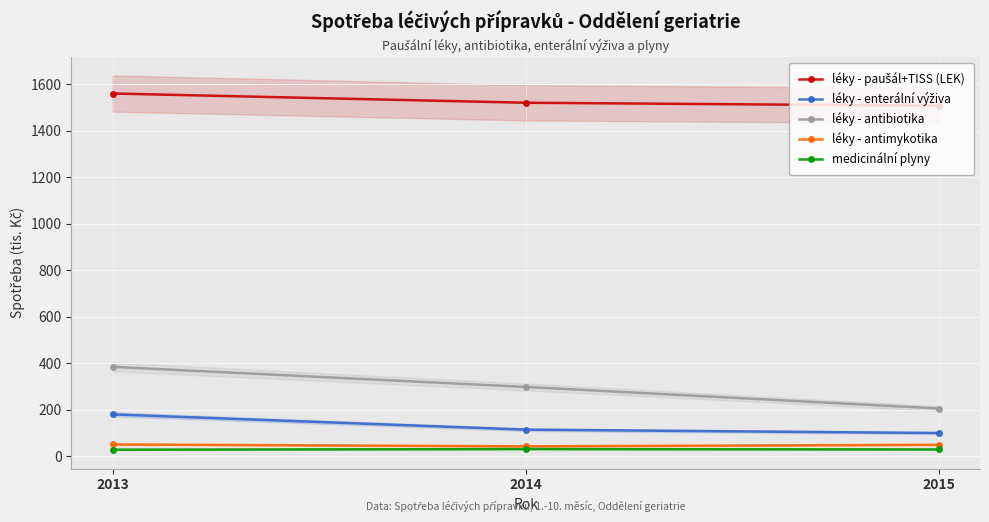

Is the value of léky - antibiotika at 2015 greater than the value of léky - enterální výživa at 2014?

Yes